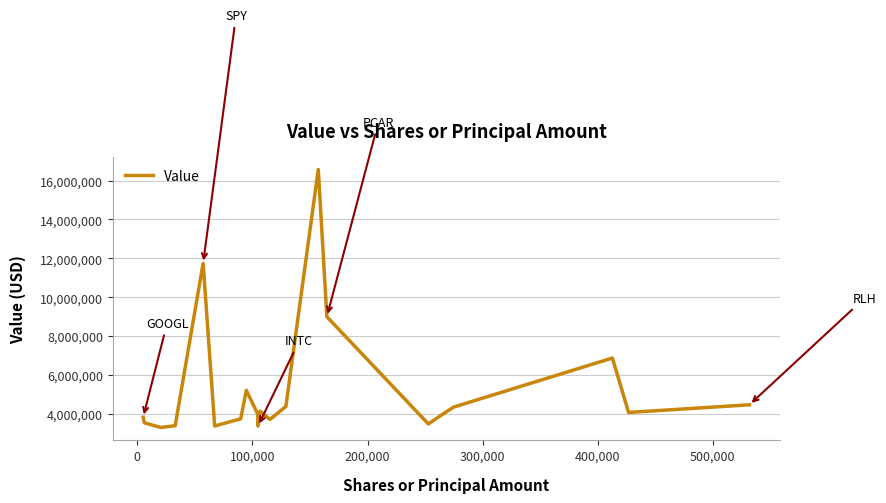

What is the greatest value displayed?

16571000